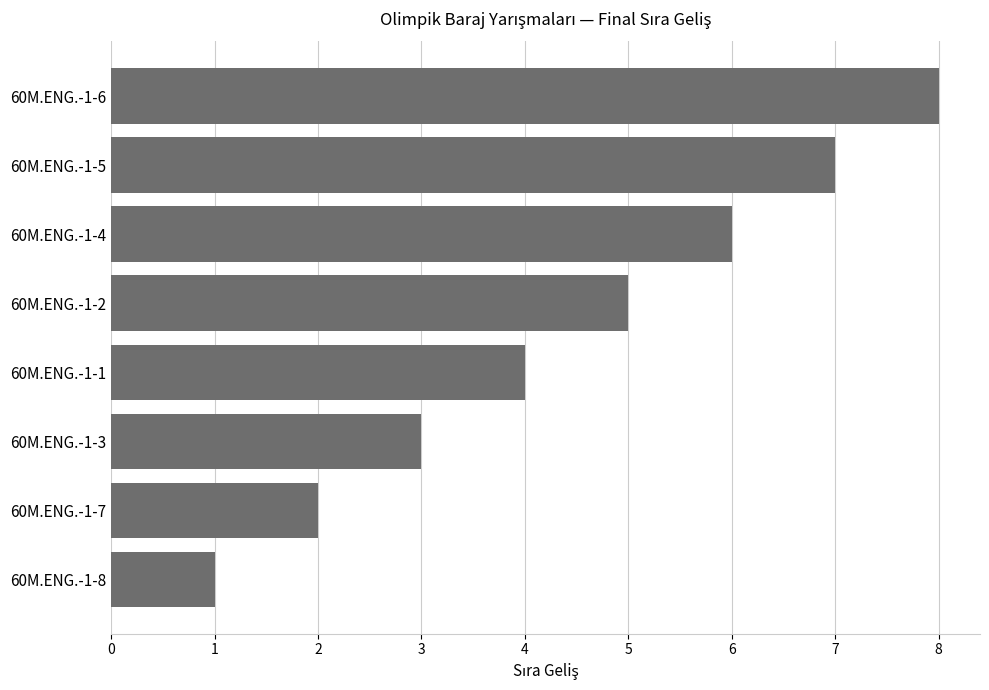

True or false: the data shows 1 at 60M.ENG.-1-3.

False